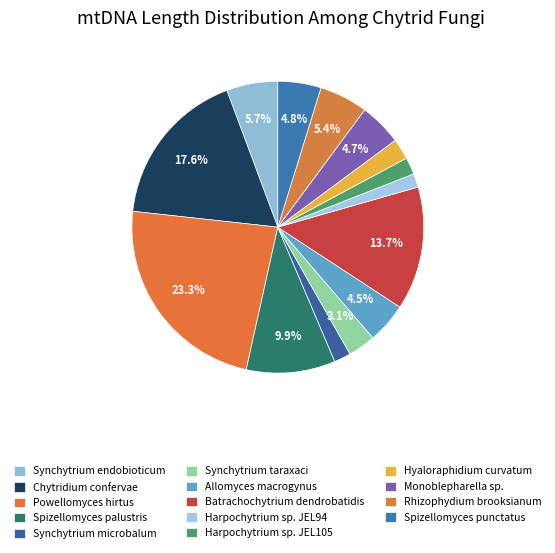

Do Harpochytrium sp. JEL94 and Harpochytrium sp. JEL105 together represent more than half of the pie?

No